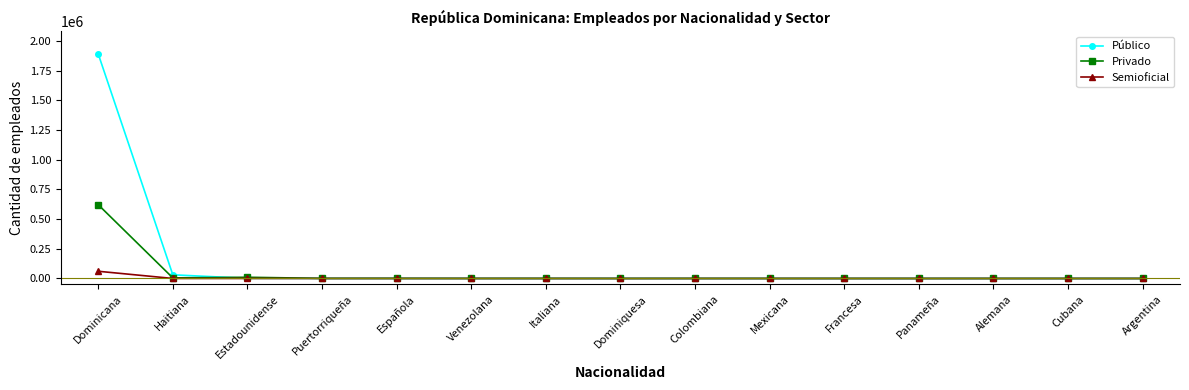

List the series in order of their overall mean, highest first.

Público, Privado, Semioficial